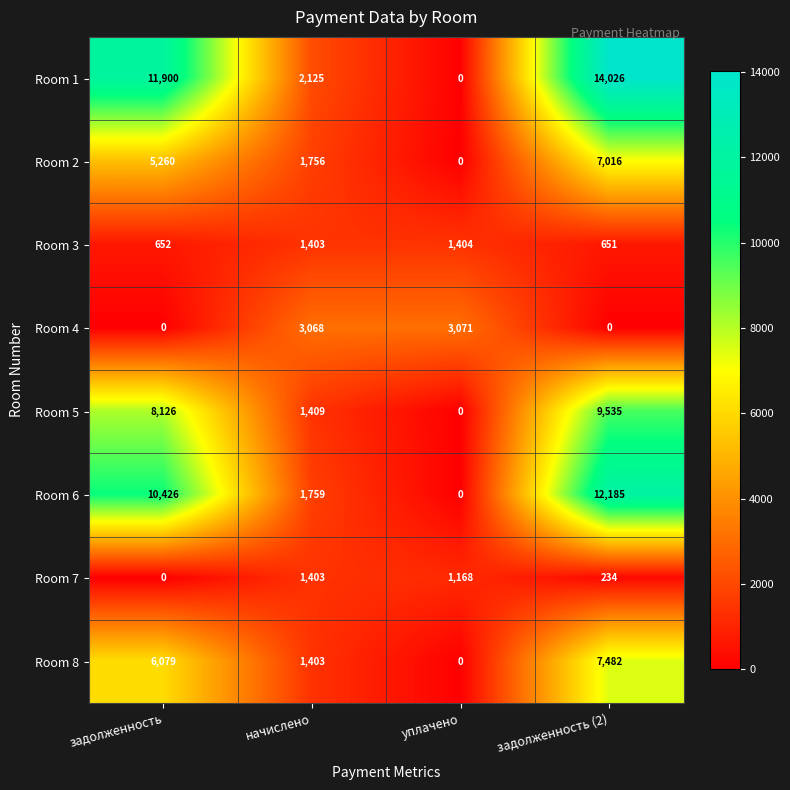

Which category has the highest value in the Room 7 series?

начислено